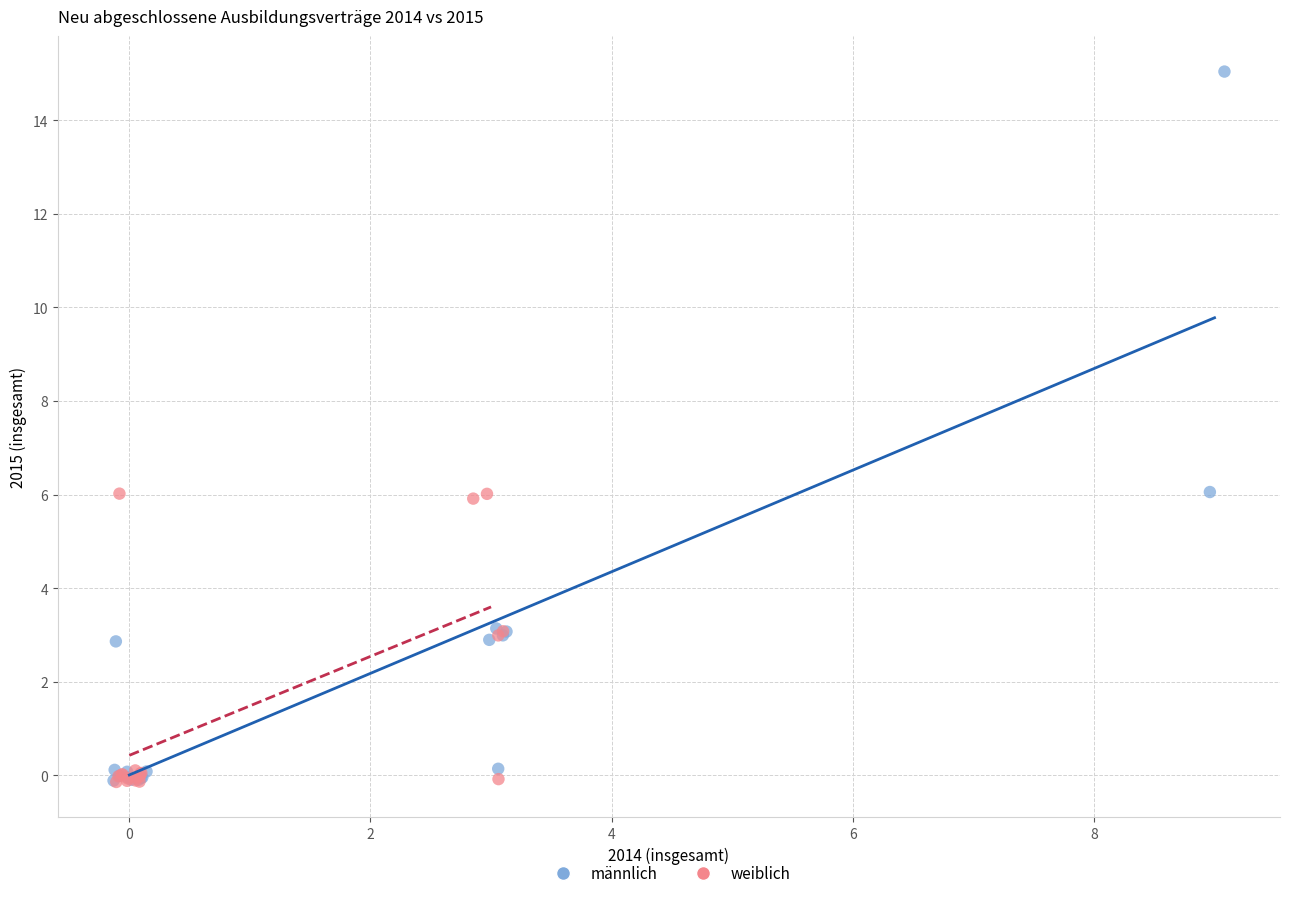

Which series reaches the maximum Y coordinate?

männlich